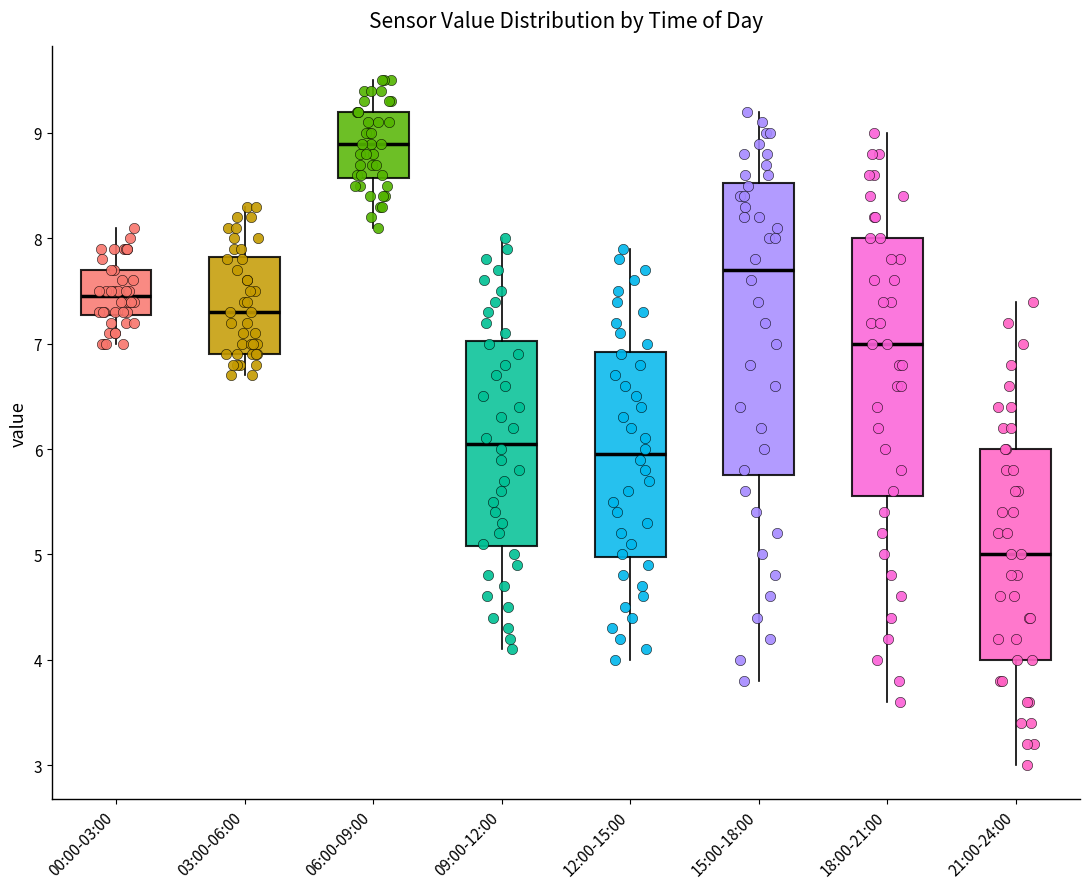

Reading left to right, transcribe this box plot: for each box, give where its median line is, the range the box spans, and where its two whiskers end, as read against the y-axis. The values are not printed on the chart, so give them approximately, as read against the axis.

00:00-03:00: median 7.5, box 7.3 to 7.7, whiskers 7.0 to 8.1
03:00-06:00: median 7.3, box 6.9 to 7.8, whiskers 6.7 to 8.3
06:00-09:00: median 8.9, box 8.6 to 9.2, whiskers 8.1 to 9.5
09:00-12:00: median 6.1, box 5.1 to 7.0, whiskers 4.1 to 8.0
12:00-15:00: median 6.0, box 5.0 to 6.9, whiskers 4.0 to 7.9
15:00-18:00: median 7.7, box 5.8 to 8.5, whiskers 3.8 to 9.2
18:00-21:00: median 7.0, box 5.6 to 8.0, whiskers 3.6 to 9.0
21:00-24:00: median 5.0, box 4.0 to 6.0, whiskers 3.0 to 7.4